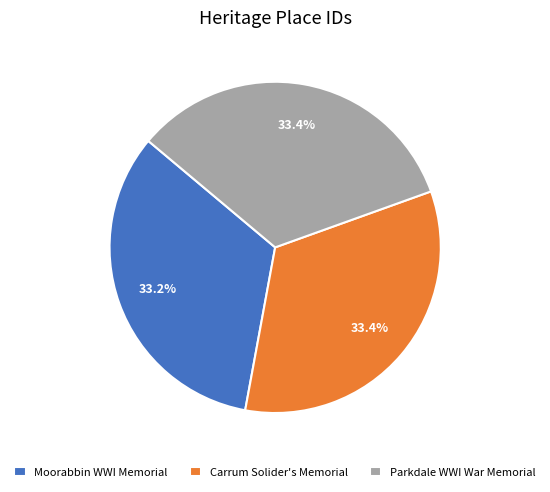

Approximately how many times larger is the value at Moorabbin WWI Memorial compared to Carrum Solider's Memorial?

1.0